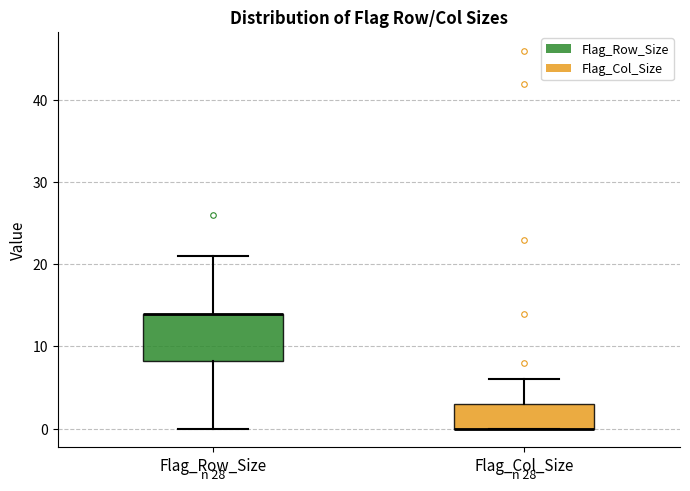

Reading left to right, read every box against the y-axis: the position of its median line, the range the box covers, and the ends of its whiskers. The values are not printed on the chart, so give them approximately, as read against the axis.

Flag_Row_Size: median 14 (drawn on the box's upper edge), box 8 to 14, whiskers 0 to 21
Flag_Col_Size: median 0 (drawn on the box's lower edge), box 0 to 3, whiskers 0 to 6